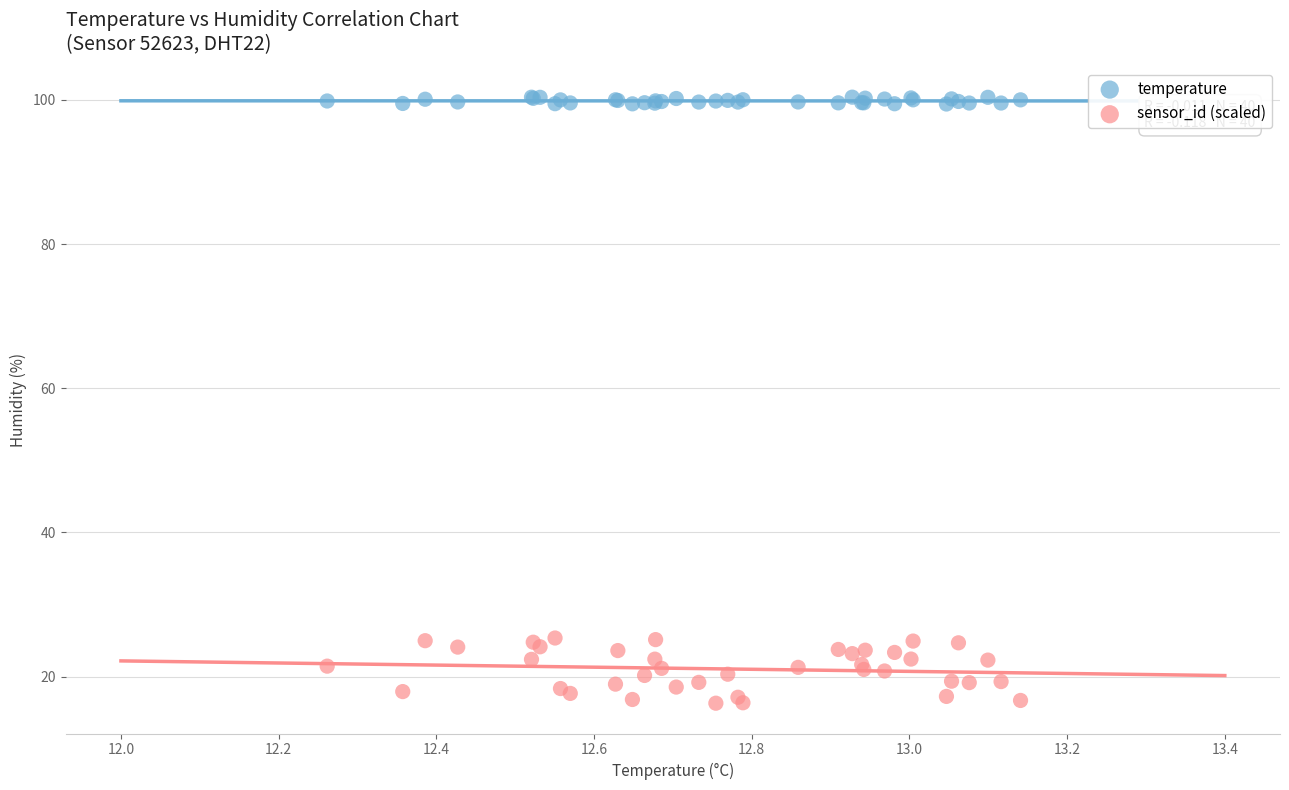

Which series has the largest Y range (max minus min)?

sensor_id (scaled)